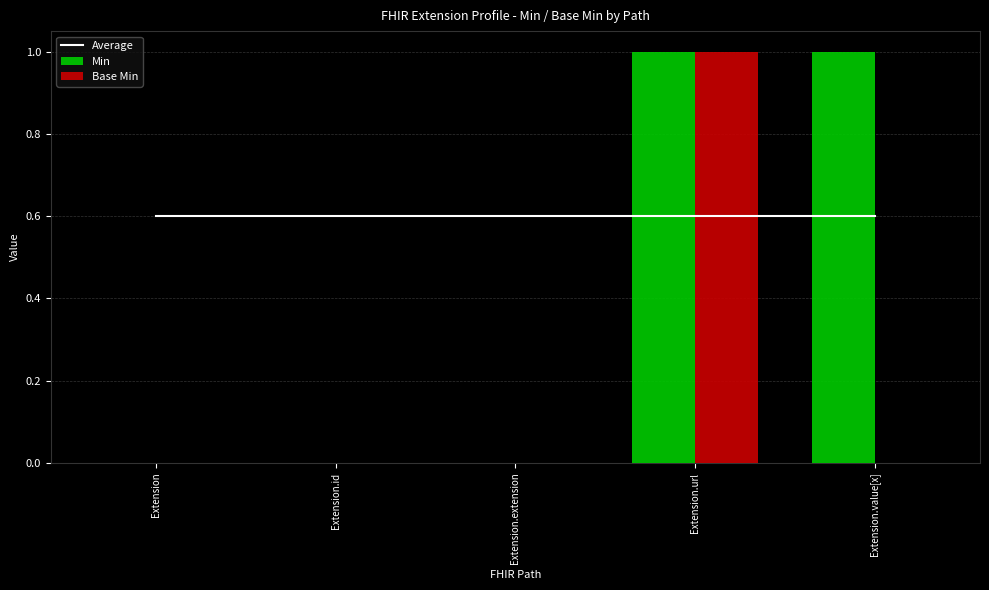

Between Extension.url and Extension.id, which is larger?

Extension.url